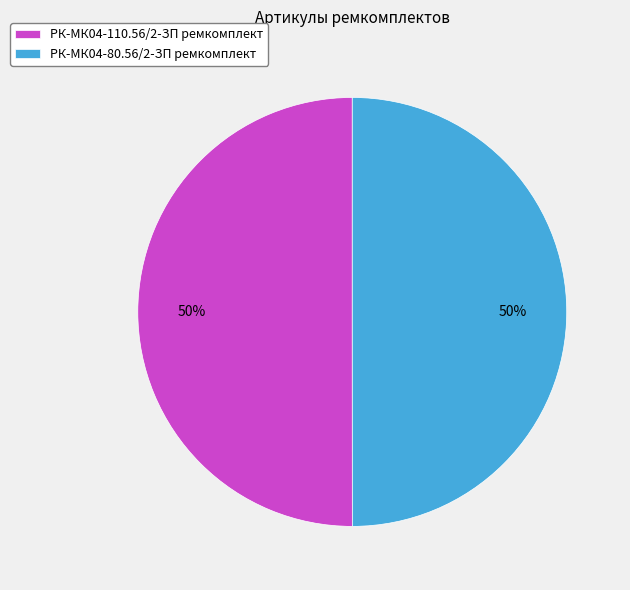

What percentage is the РК-МК04-110.56/2-ЗП ремкомплект slice, to the nearest percent?

50%